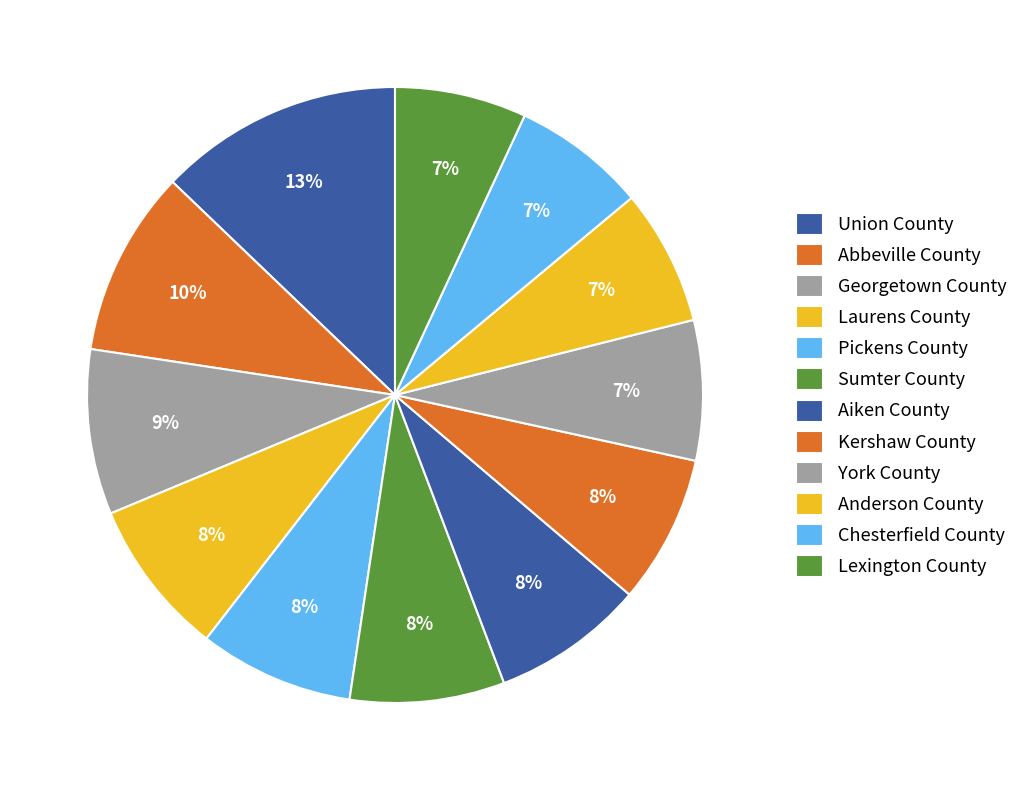

Rank the categories by value from highest to lowest.

Union County, Abbeville County, Georgetown County, Laurens County, Pickens County, Sumter County, Aiken County, Kershaw County, York County, Anderson County, Chesterfield County, Lexington County